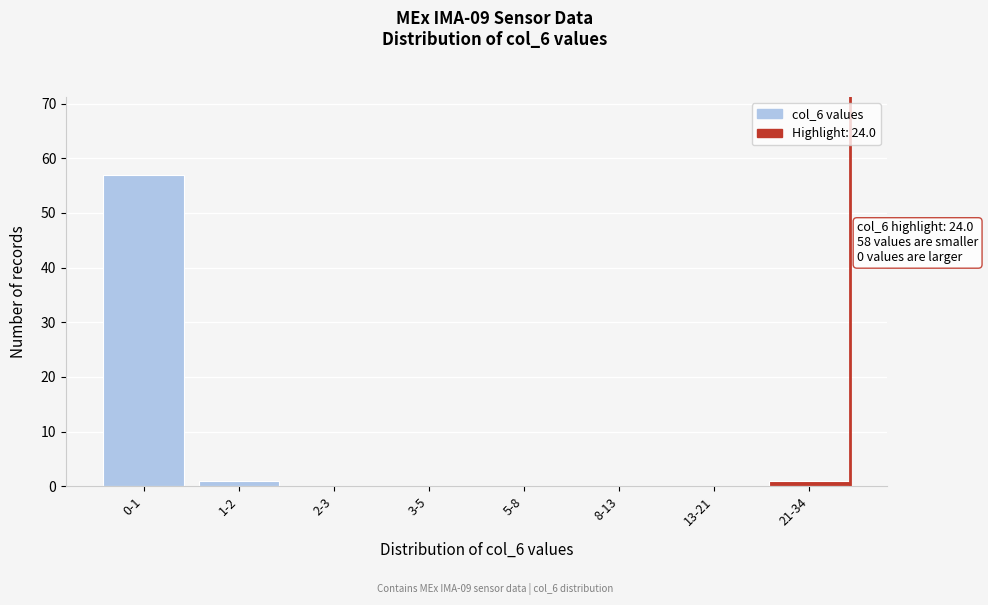

Reading right to left, list all the values displayed in this chart.

21-34=1	13-21=0	8-13=0	5-8=0	3-5=0	2-3=0	1-2=1	0-1=57